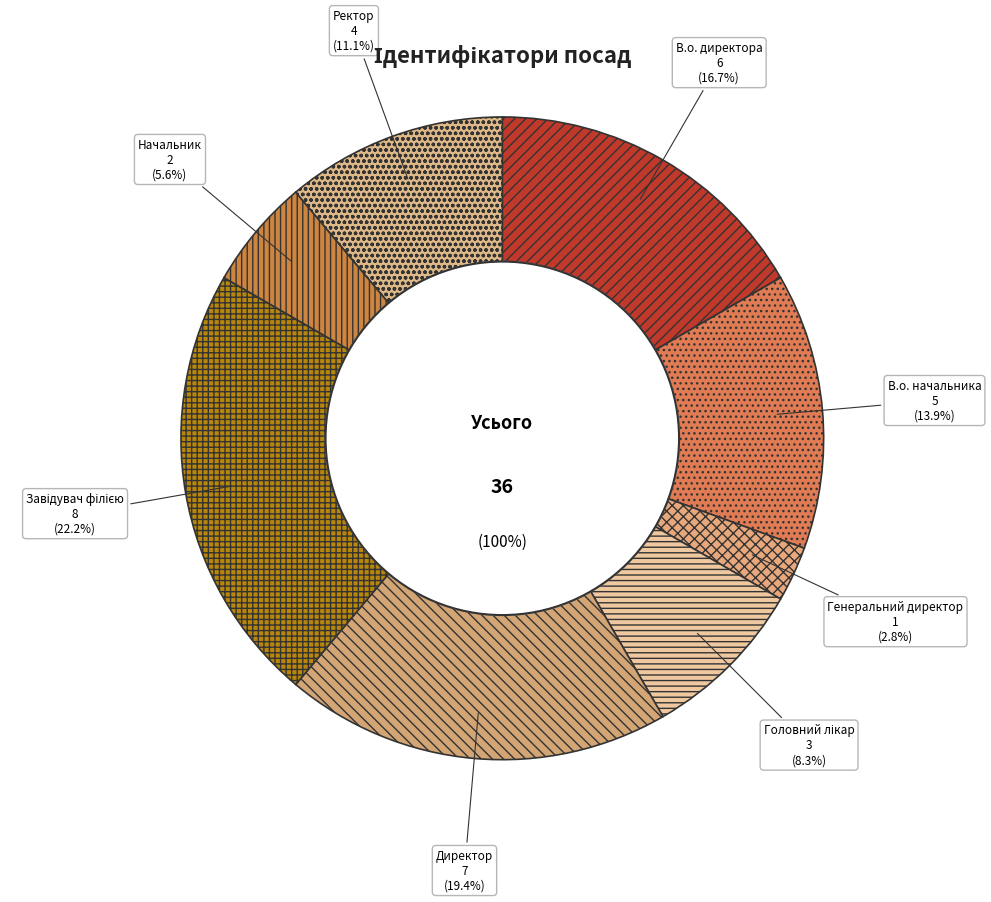

Is there a majority slice in this chart?

No